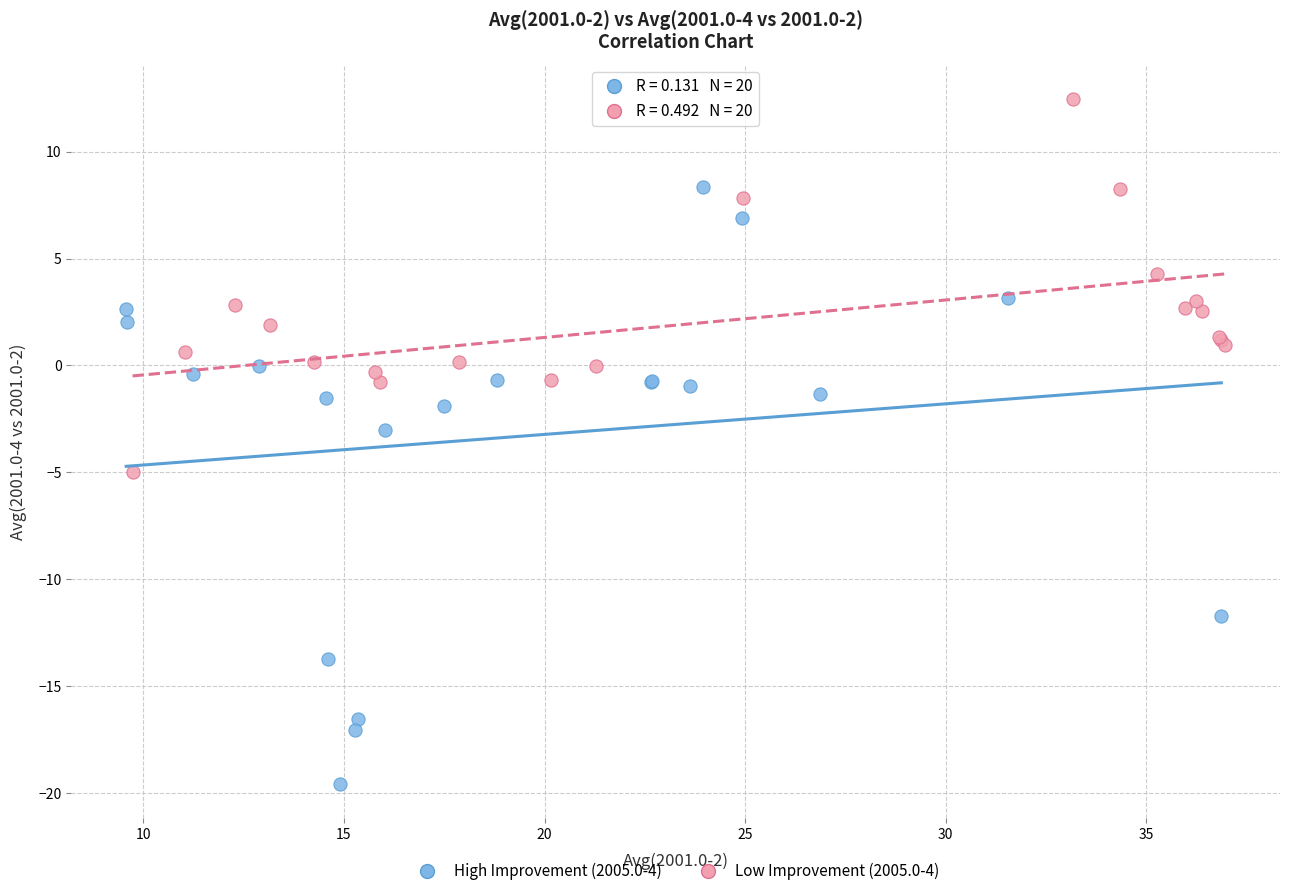

Which series reaches the maximum Y coordinate?

Low Improvement (2005.0-4)